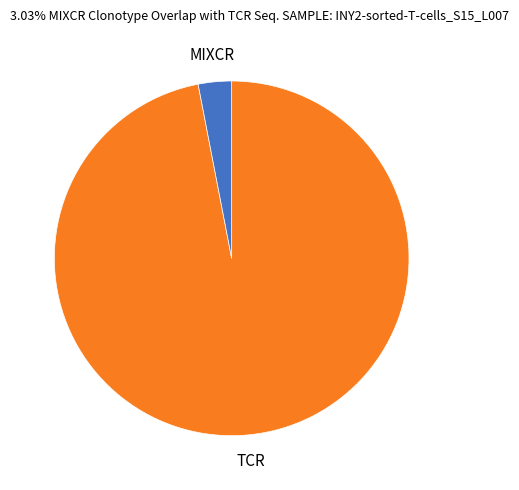

Is there a majority slice in this chart?

Yes